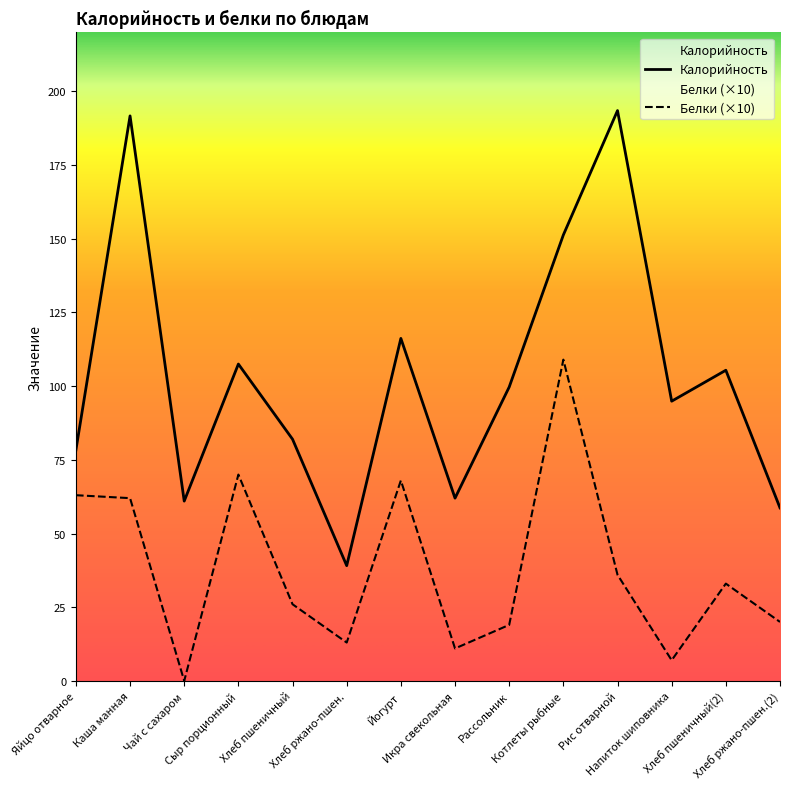

What is the maximum value for Калорийность?

193.5